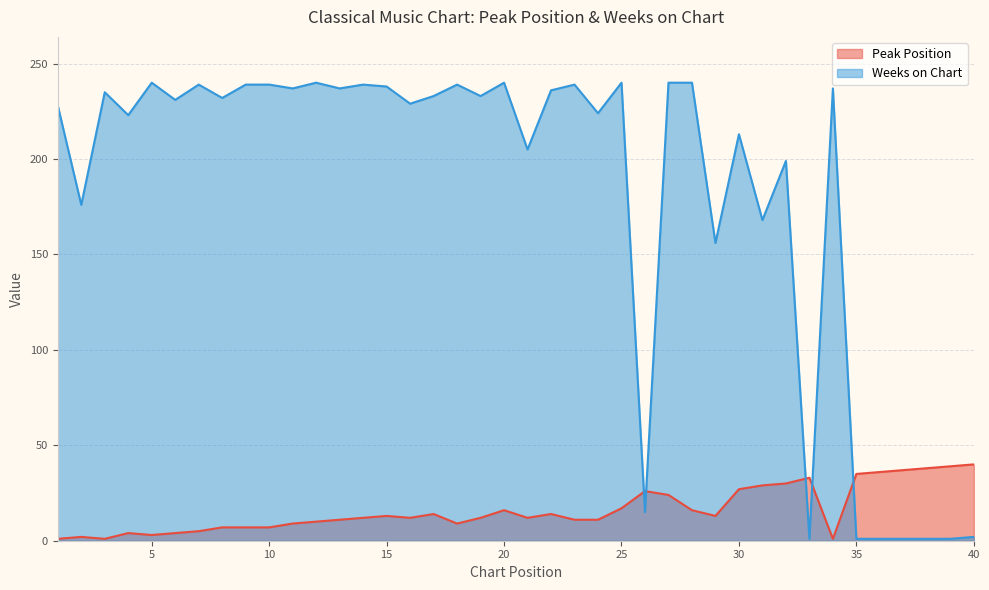

What is the difference between the maximum and minimum values in the Peak Position series?

39